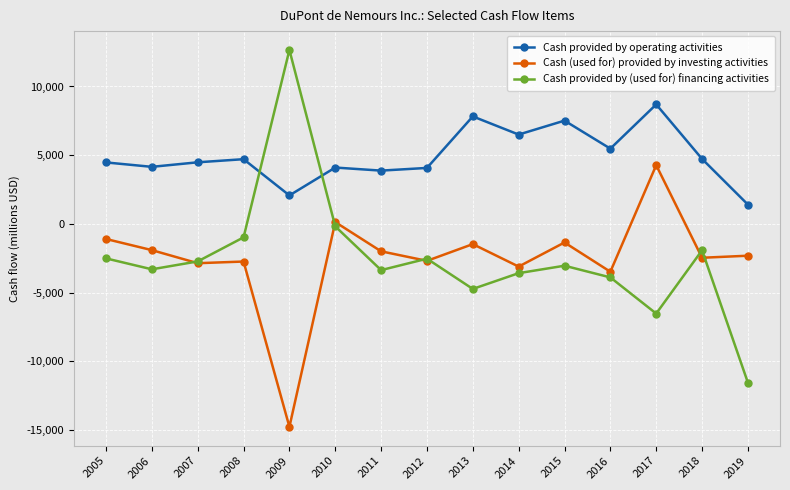

Which series has the largest total across all categories?

Cash provided by operating activities